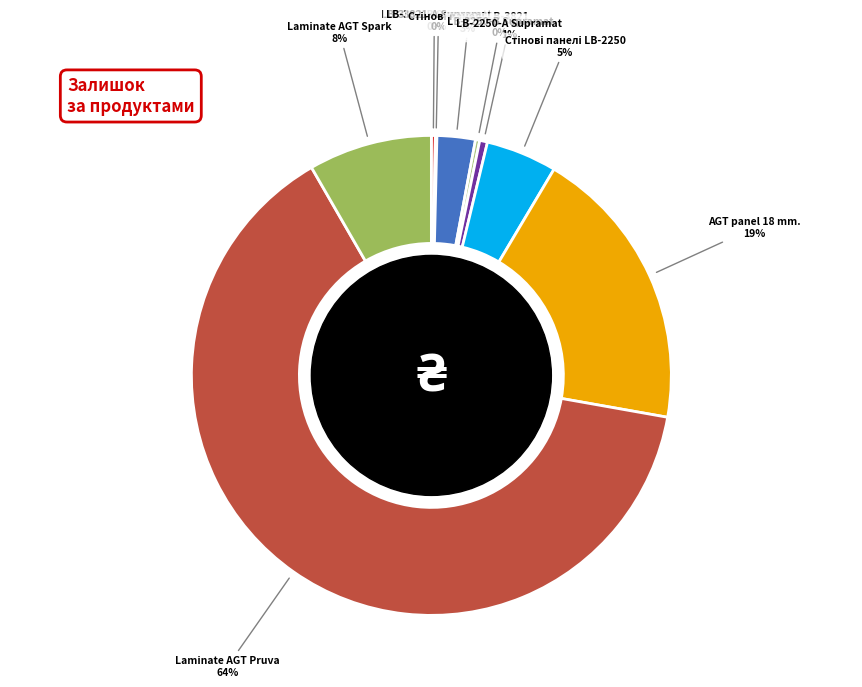

To the nearest percent, what is the difference between the largest and smallest slice percentages?

64%